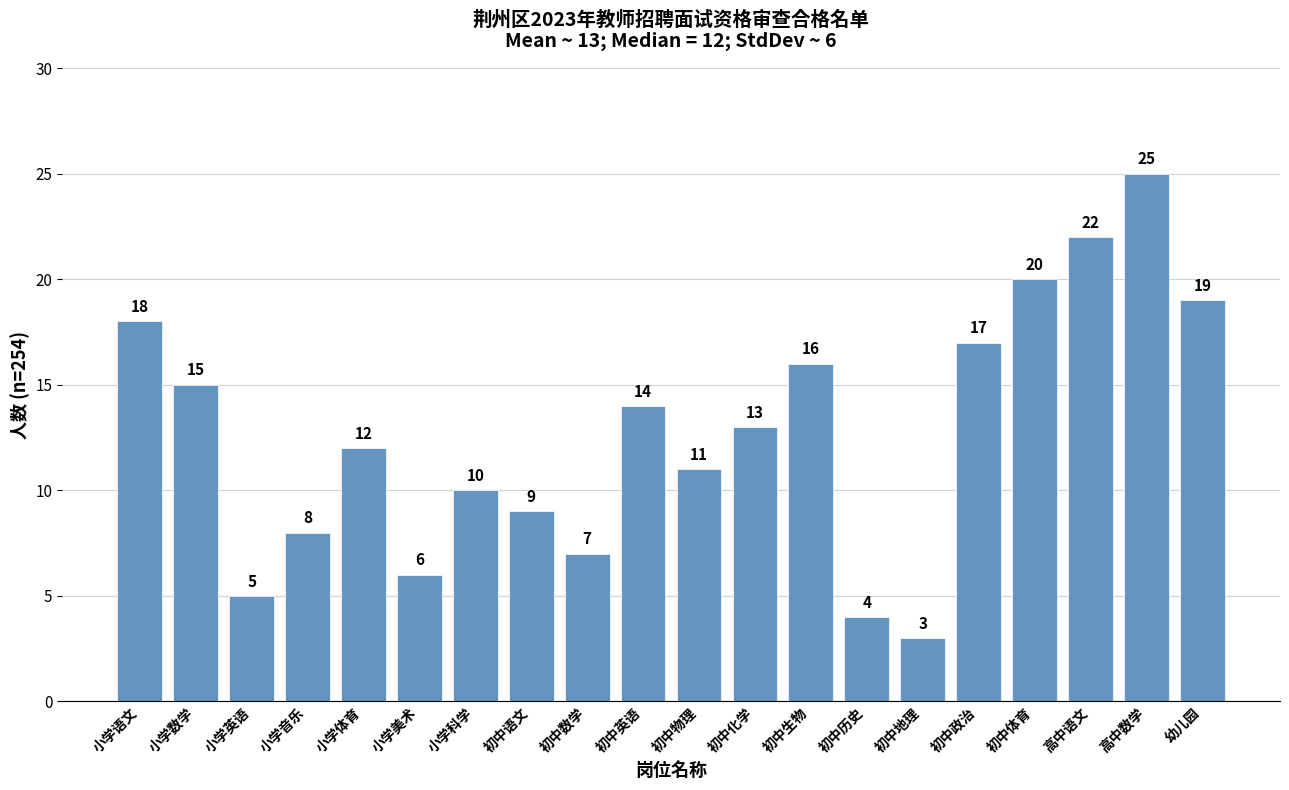

Reading left to right, extract all data points from this chart.

小学语文=18	小学数学=15	小学英语=5	小学音乐=8	小学体育=12	小学美术=6	小学科学=10	初中语文=9	初中数学=7	初中英语=14	初中物理=11	初中化学=13	初中生物=16	初中历史=4	初中地理=3	初中政治=17	初中体育=20	高中语文=22	高中数学=25	幼儿园=19